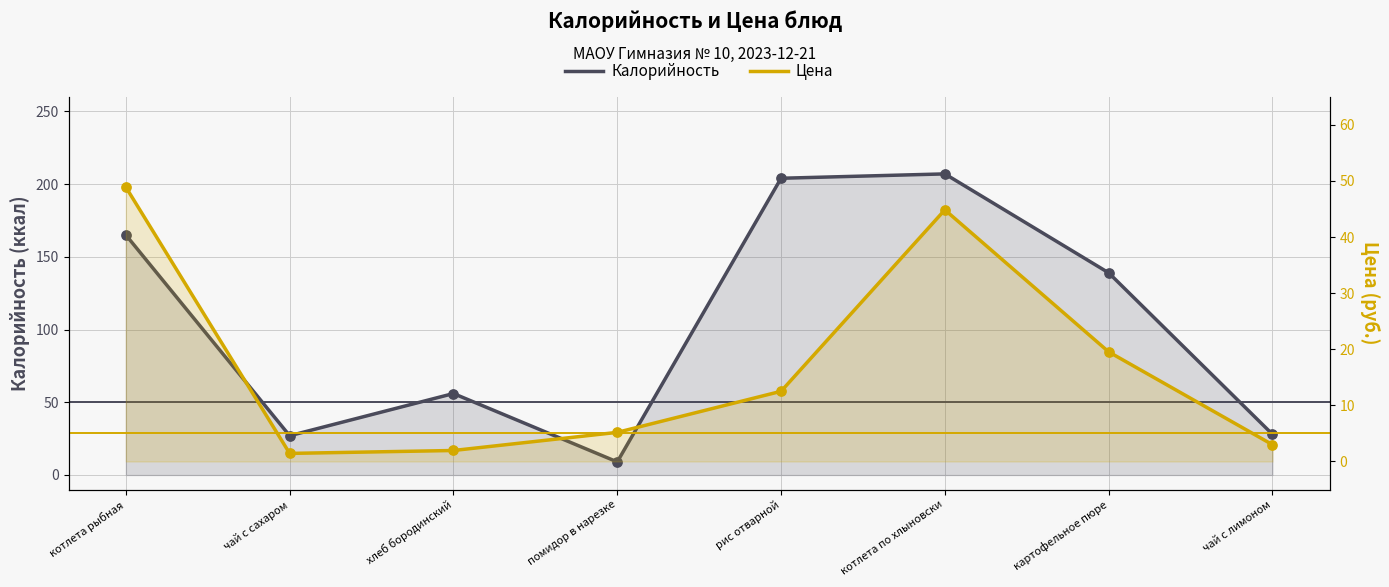

Which series has the largest Y range (max minus min)?

Калорийность